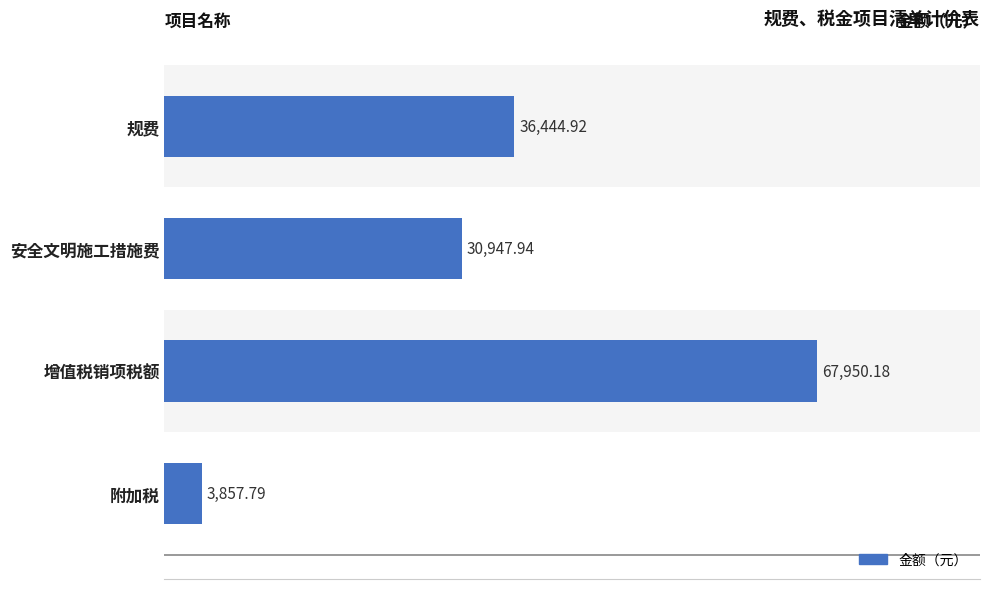

How many series are shown in this chart?

1